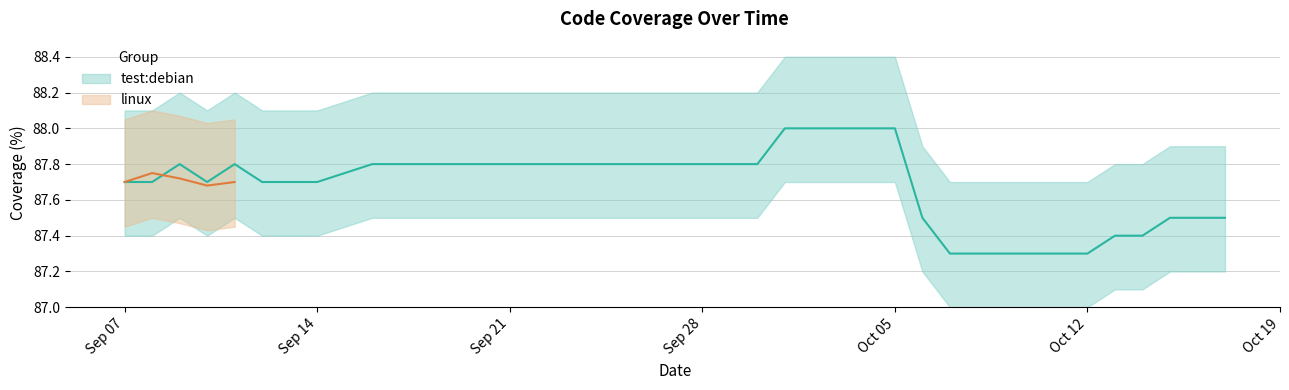

Rank the categories by value from highest to lowest.

2021-10-05, 2021-10-04, 2021-10-03, 2021-10-02, 2021-10-01, 2021-09-30, 2021-09-29, 2021-09-28, 2021-09-27, 2021-09-26, 2021-09-25, 2021-09-24, 2021-09-23, 2021-09-22, 2021-09-21, 2021-09-20, 2021-09-19, 2021-09-18, 2021-09-17, 2021-09-16, 2021-09-11, 2021-09-09, 2021-09-14, 2021-09-12, 2021-09-10, 2021-09-08, 2021-09-07, 2021-10-17, 2021-10-16, 2021-10-15, 2021-10-06, 2021-10-14, 2021-10-13, 2021-10-12, 2021-10-11, 2021-10-10, 2021-10-09, 2021-10-08, 2021-10-07